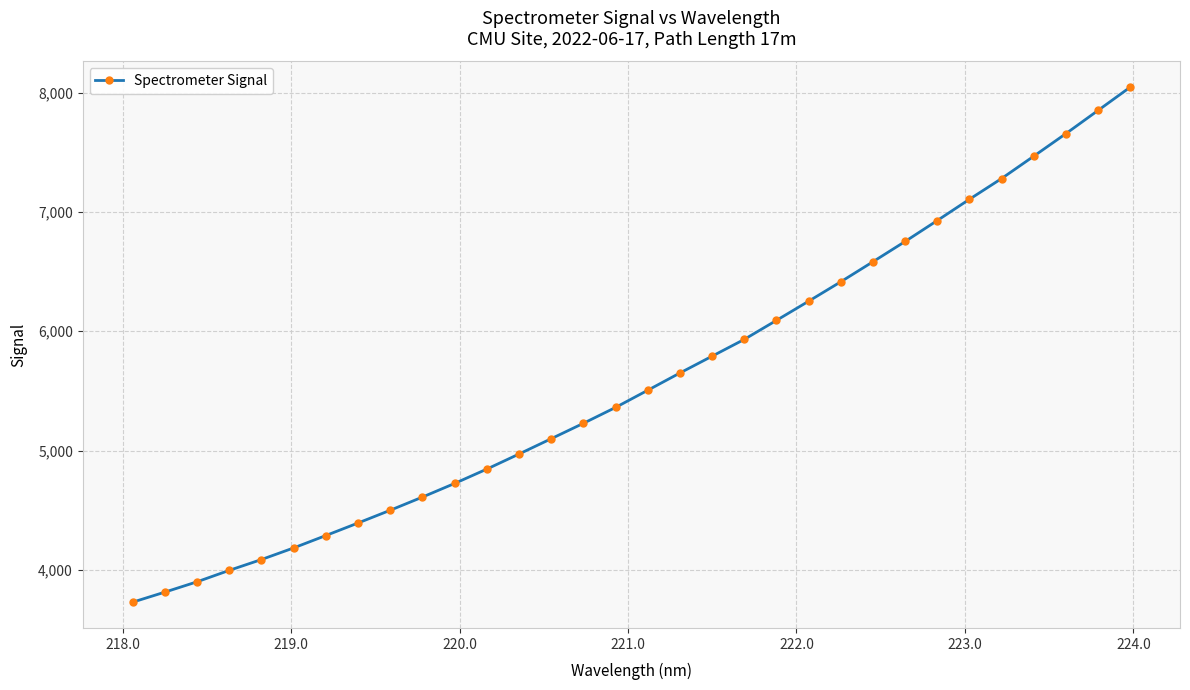

What is the maximum value shown in the chart?

8044.7